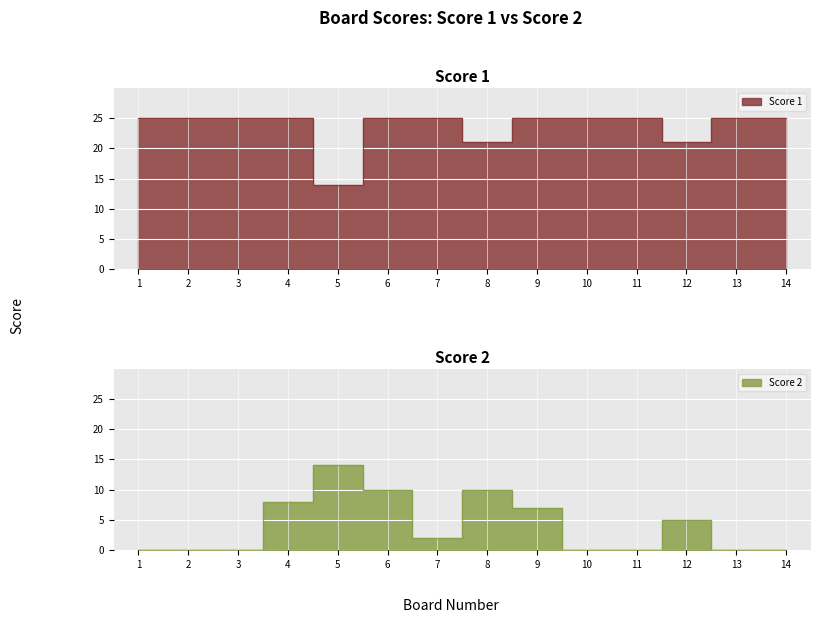

Where does the Score 2 series first go above 2?

4